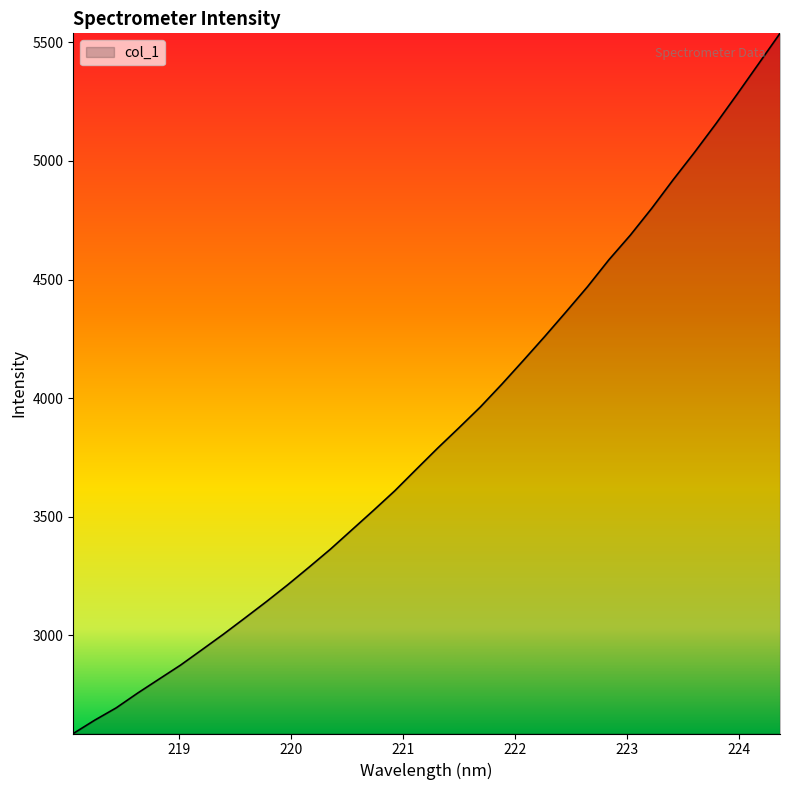

What is the difference between the maximum and minimum values?

2950.6